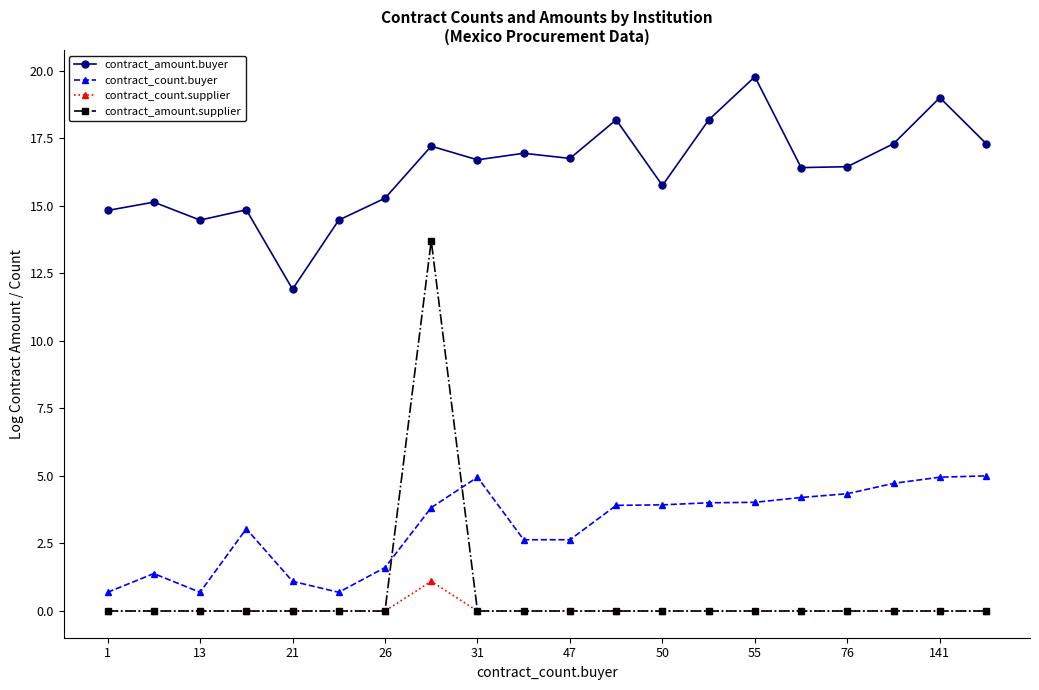

Which series has the largest total across all categories?

contract_amount.buyer